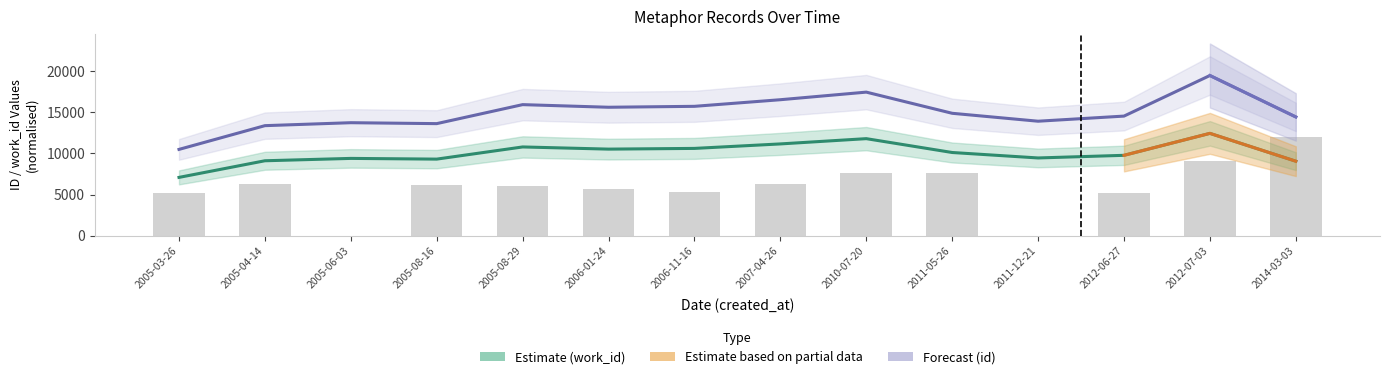

What is the change in value from 2005-06-03 to 2005-08-29?

+5982.6